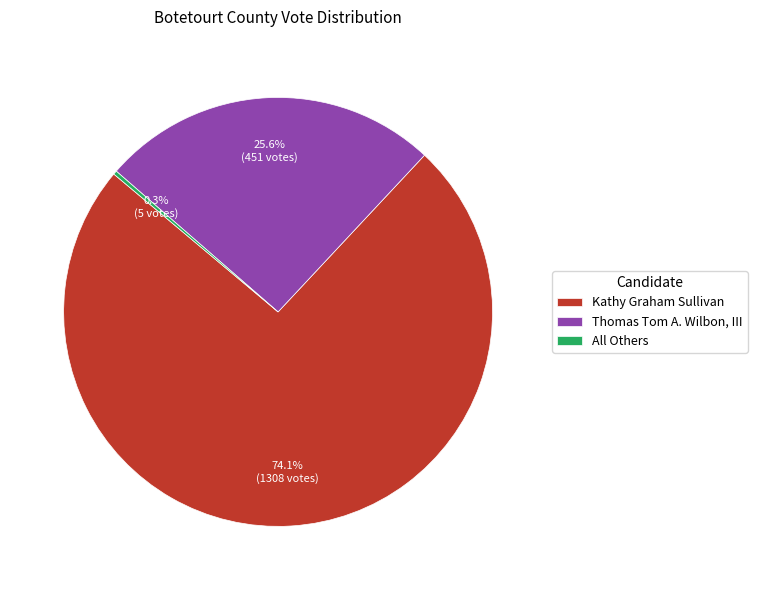

Combined, do All Others and Thomas Tom A. Wilbon, III account for over 50%?

No